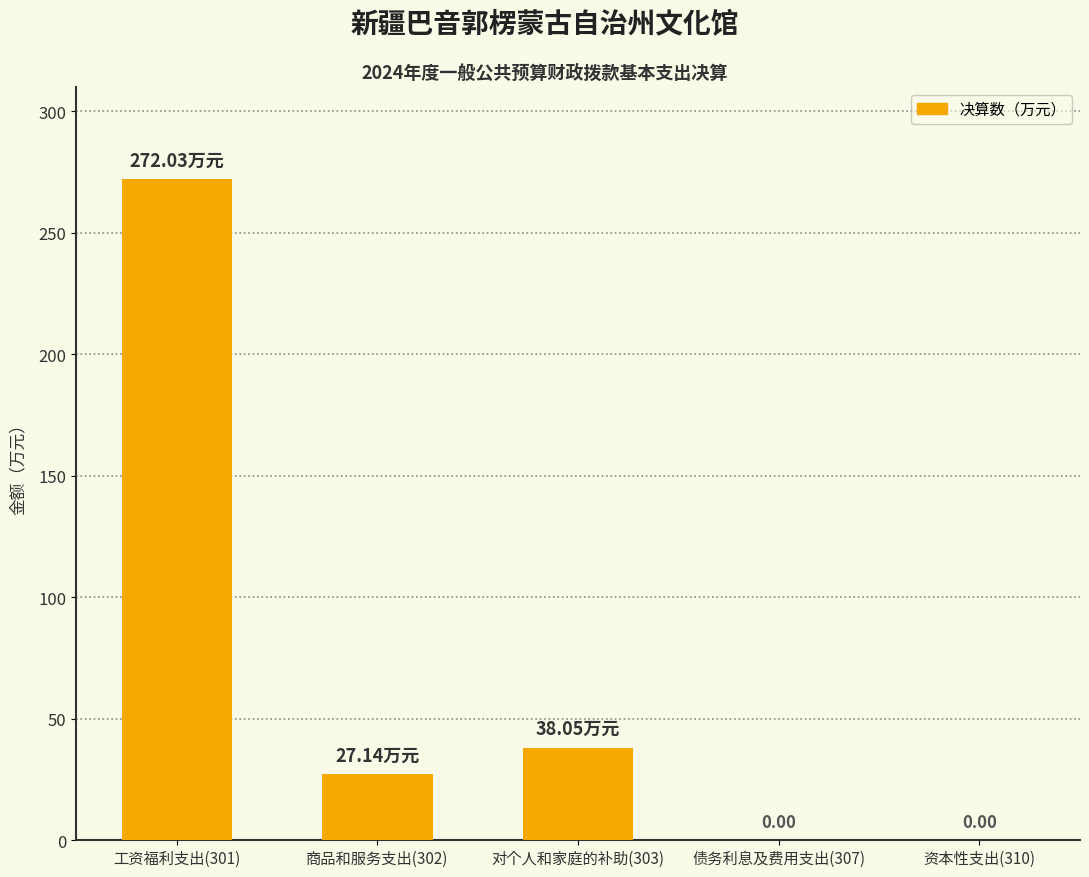

What is the sum of the values at 商品和服务支出(302) and 工资福利支出(301)?

299.2